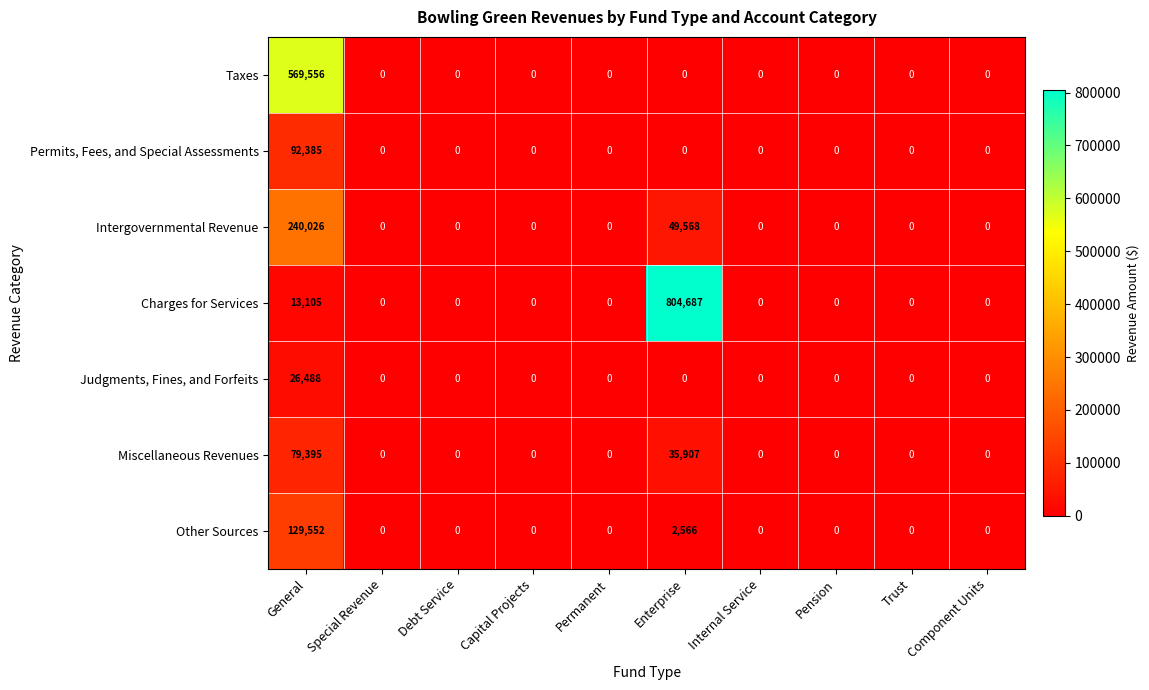

True or false: Charges for Services has a value of 13105 at General.

True